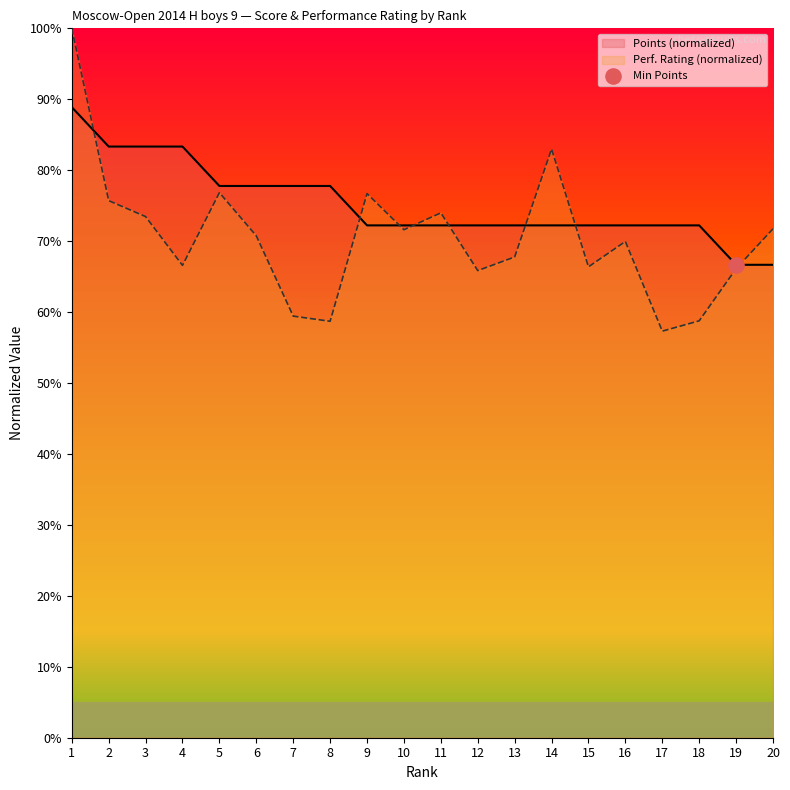

Which series has the largest total across all categories?

Points